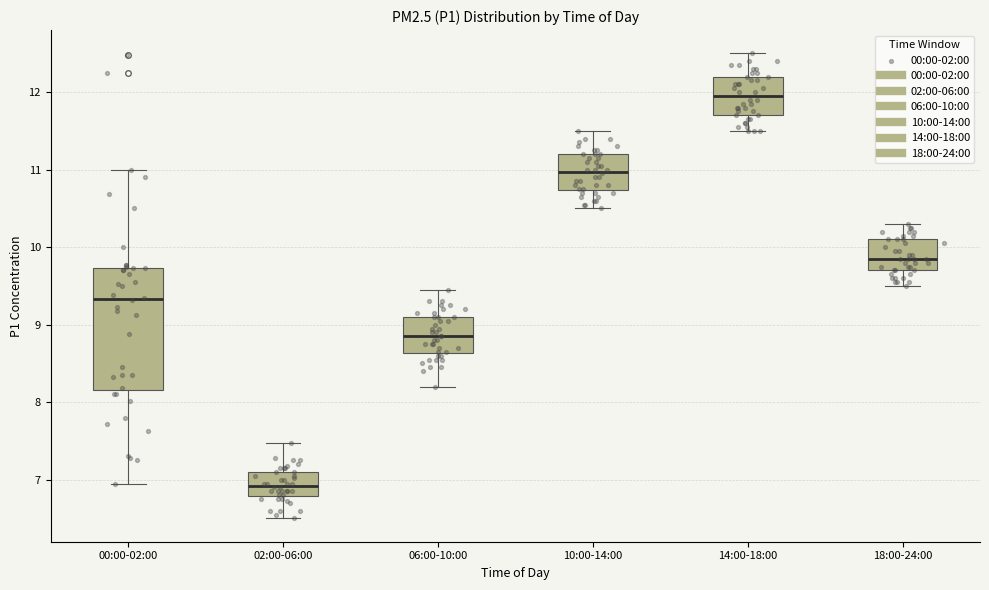

Where is the lower edge of the box for 06:00-10:00 on the y-axis? The values are not printed on the chart, so give them approximately, as read against the axis.

8.6